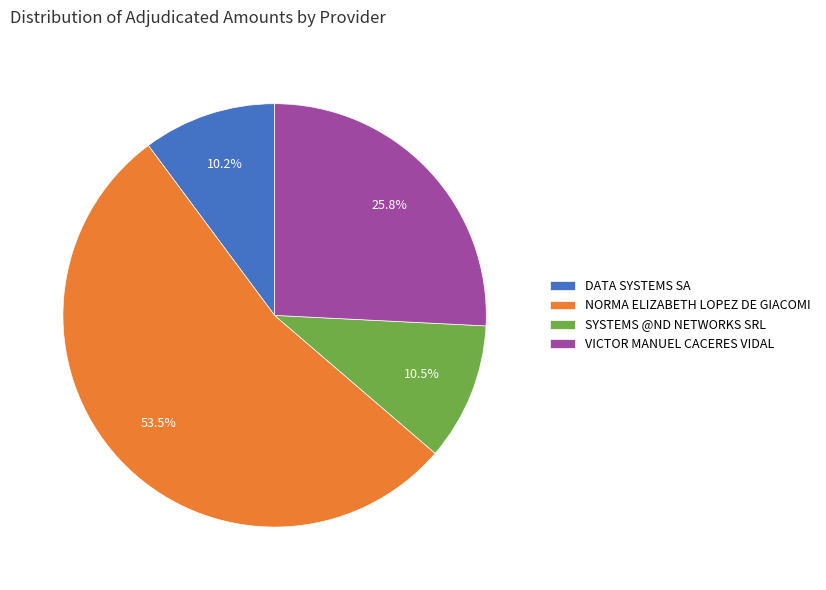

True or false: VICTOR MANUEL CACERES VIDAL accounts for 26% of the total.

True